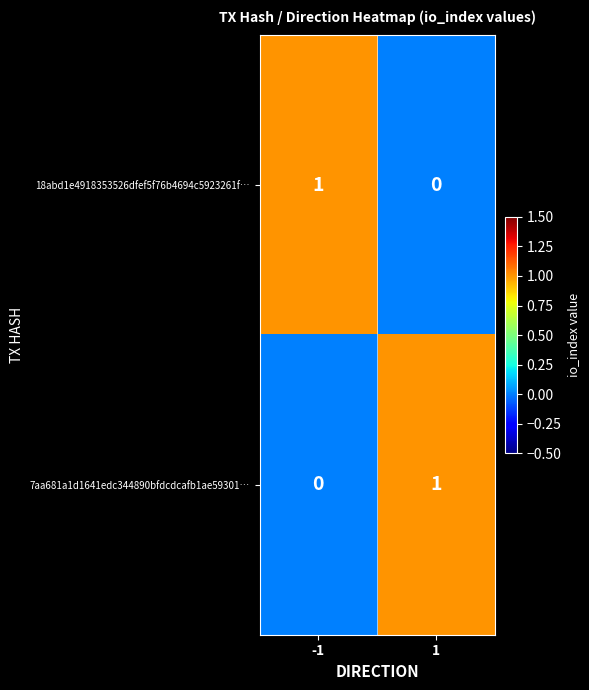

Rank the series at -1 from highest to lowest value.

18abd1e4918353526dfef5f76b4694c5923261f…, 7aa681a1d1641edc344890bfdcdcafb1ae59301…